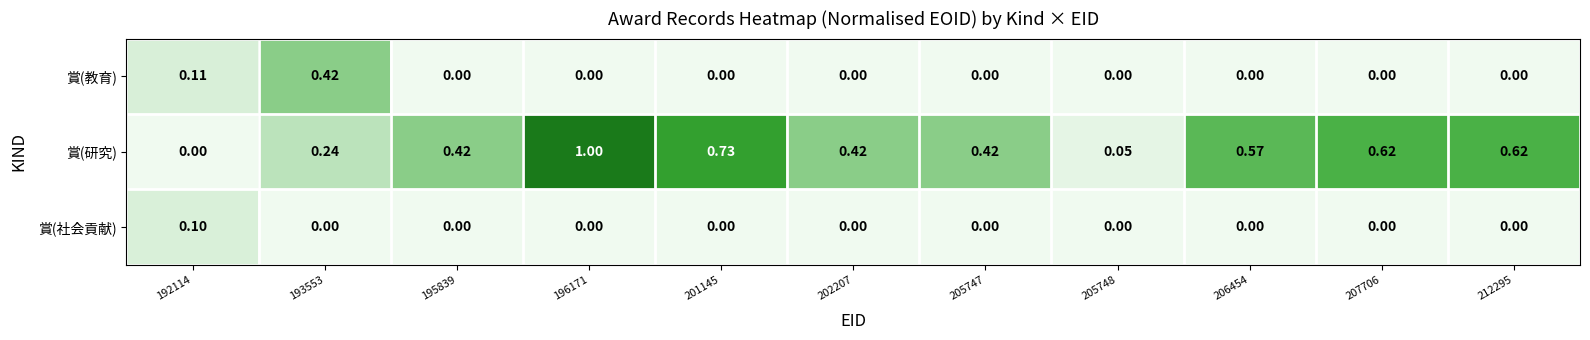

Which series has the widest spread of values?

賞(研究)